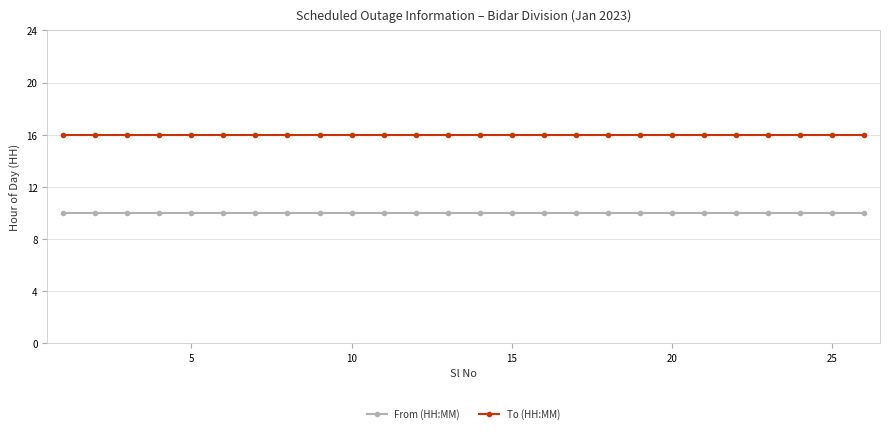

What is the value of the To (HH:MM) point at the 2nd from the left?

16